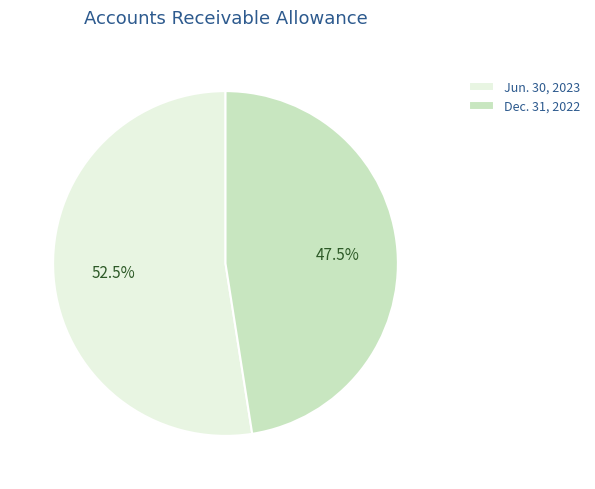

Which has a higher value, Dec. 31, 2022 or Jun. 30, 2023?

Jun. 30, 2023